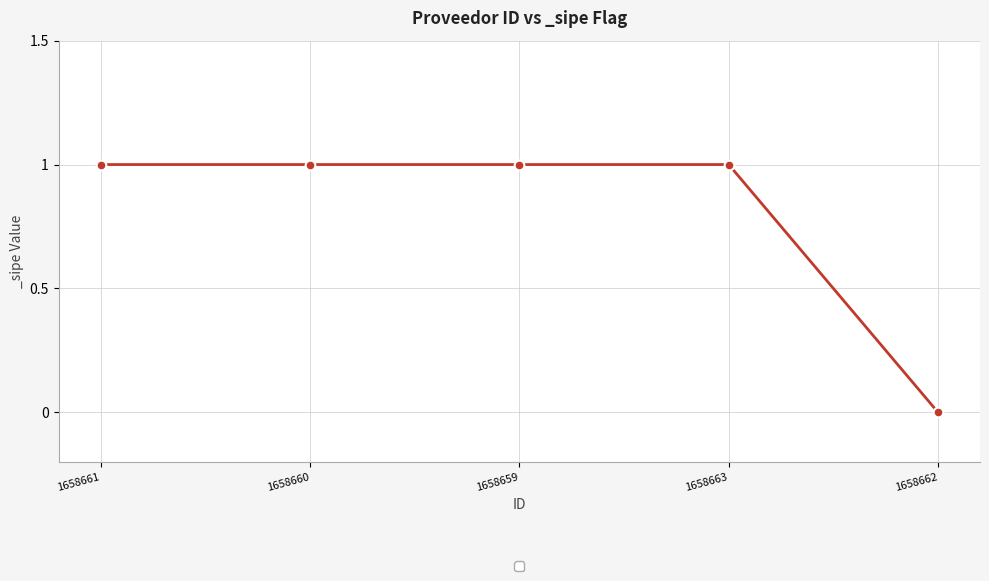

True or false: the data shows 0 at 1658661.

False